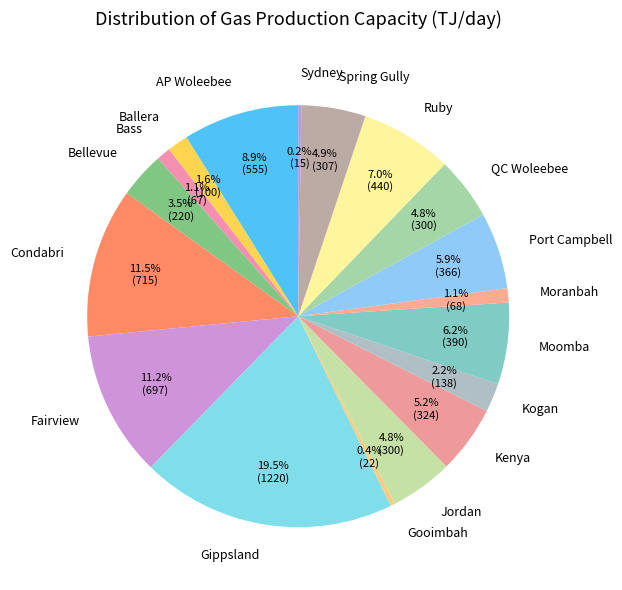

Which slice is the largest?

Gippsland